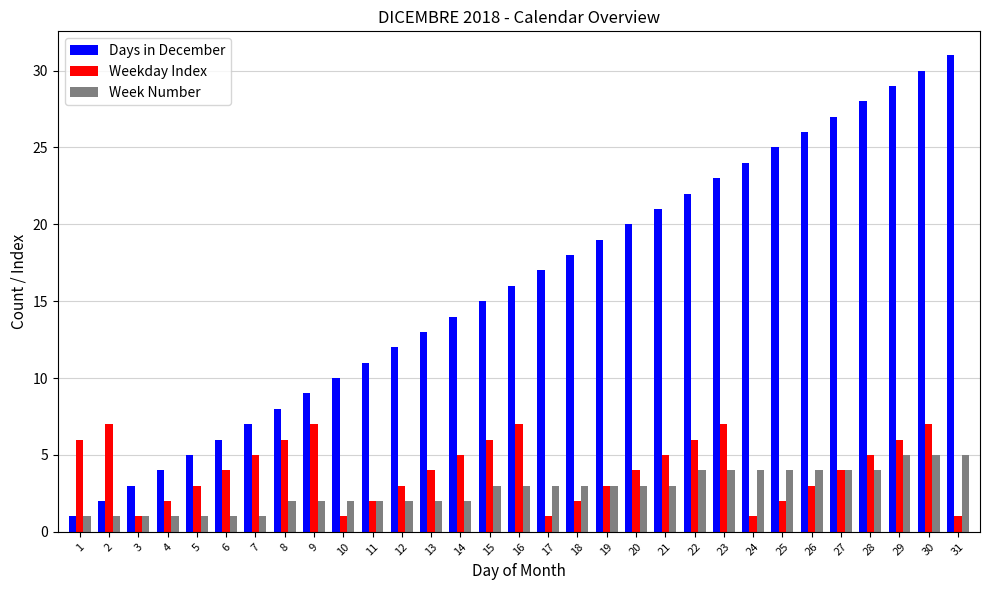

Which label corresponds to the largest value in the chart?

31